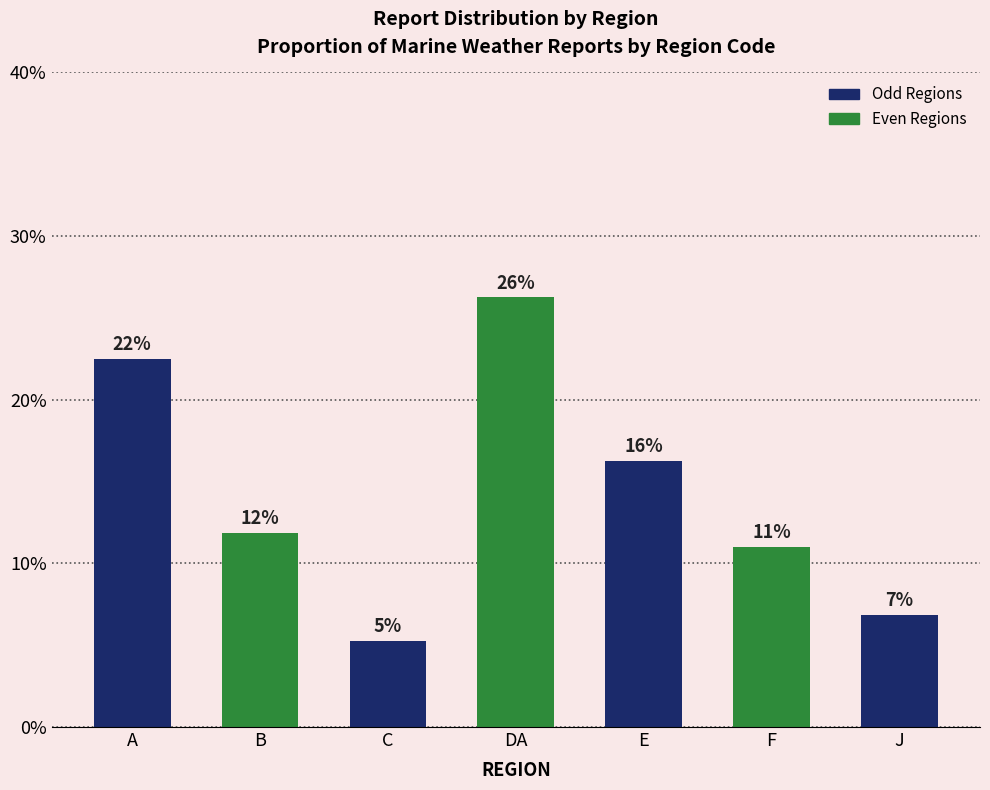

List the labels in order of value, smallest first.

C, J, F, B, E, A, DA